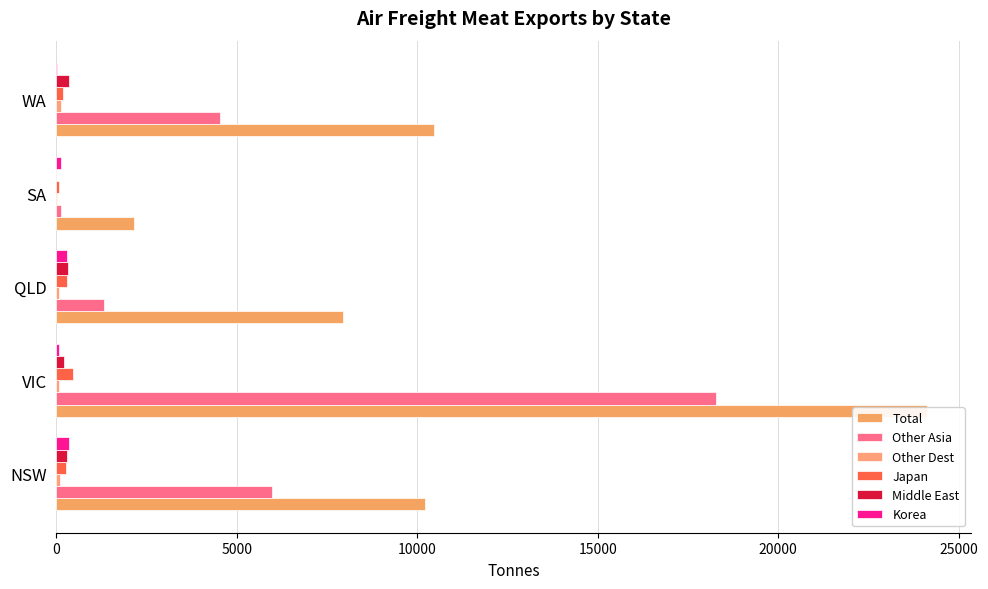

Which series has the widest spread of values?

Total